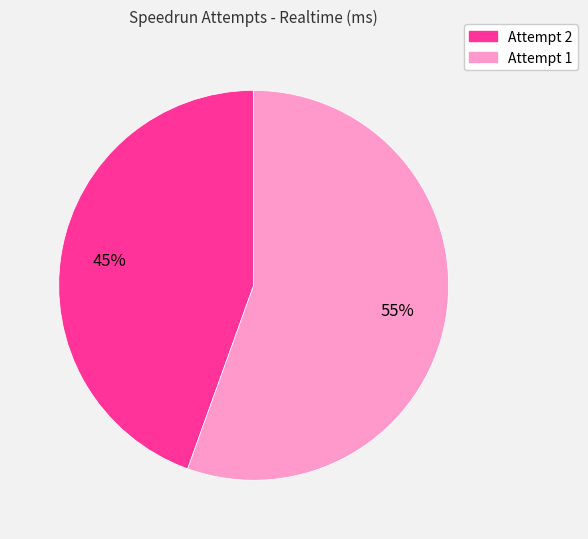

To the nearest percent, what is the average slice percentage?

50%